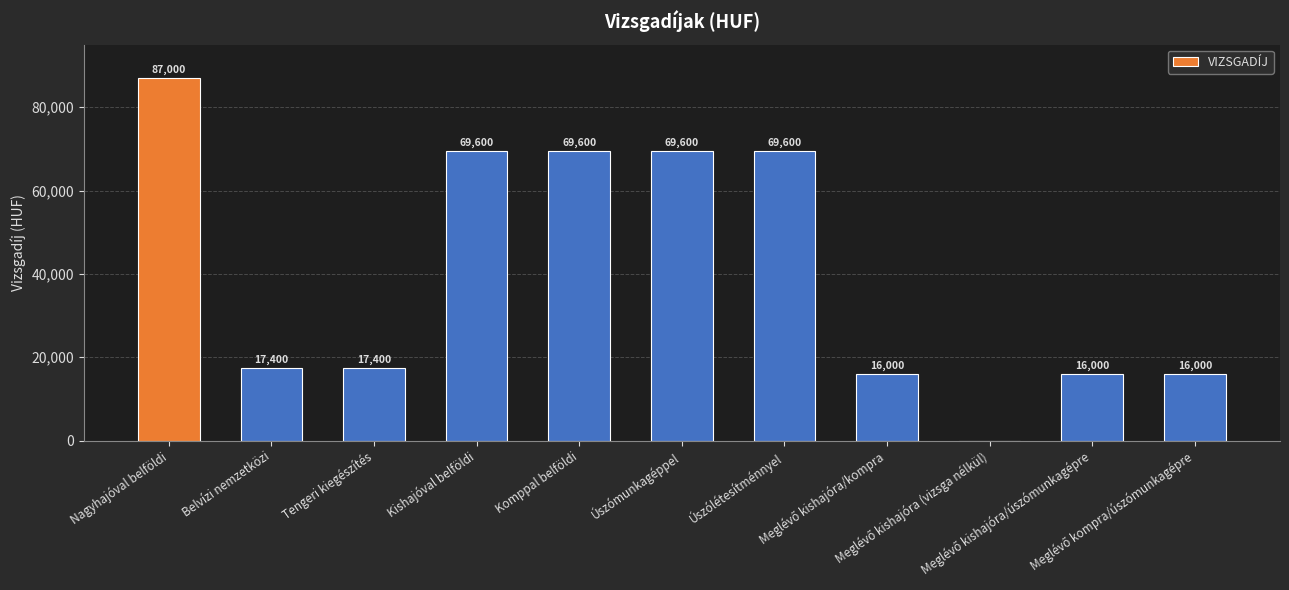

What is the sum of all values?

448200